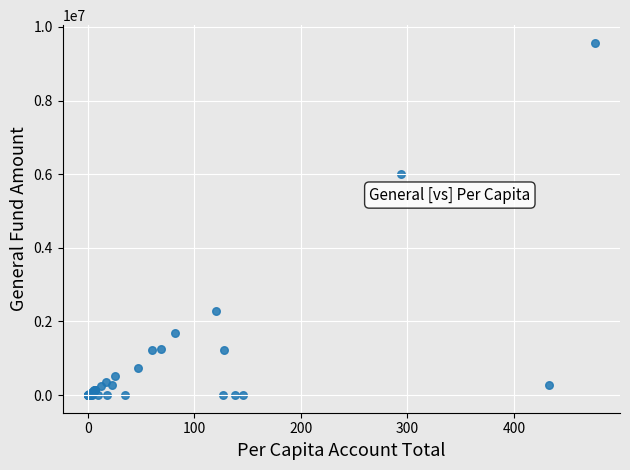

What Y value in the scatter plot is closest to 4783935?

6001063